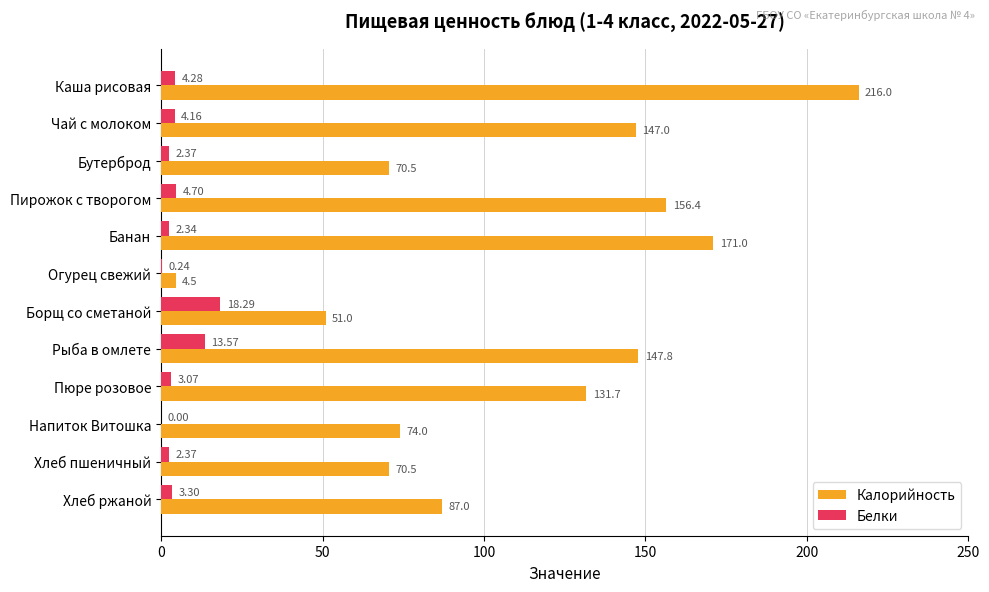

How many series are shown in this chart?

2